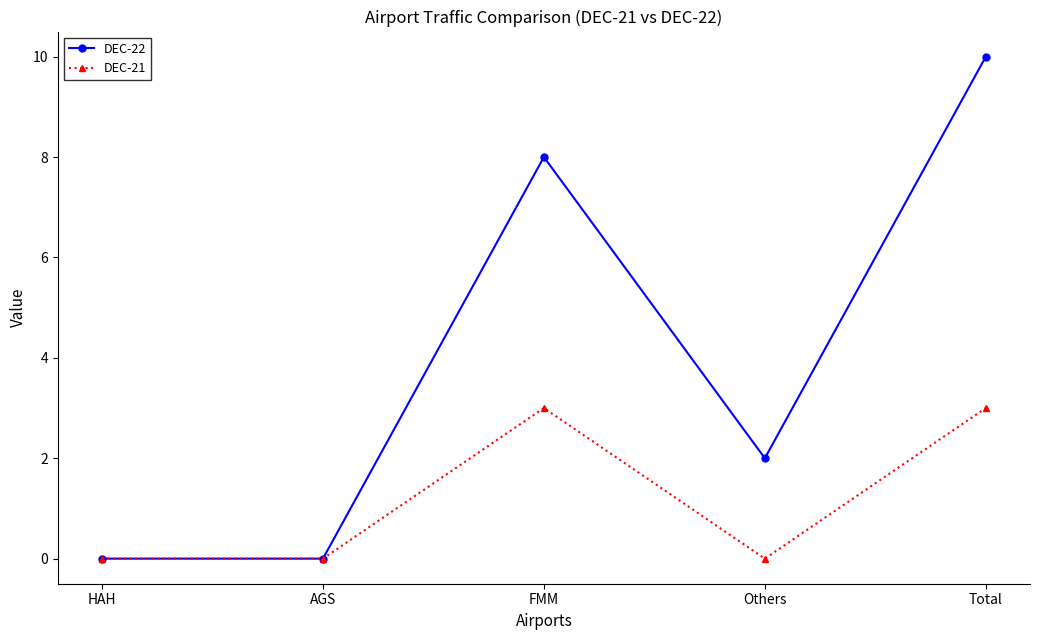

Rank the series by their maximum value, from lowest to highest.

DEC-21, DEC-22